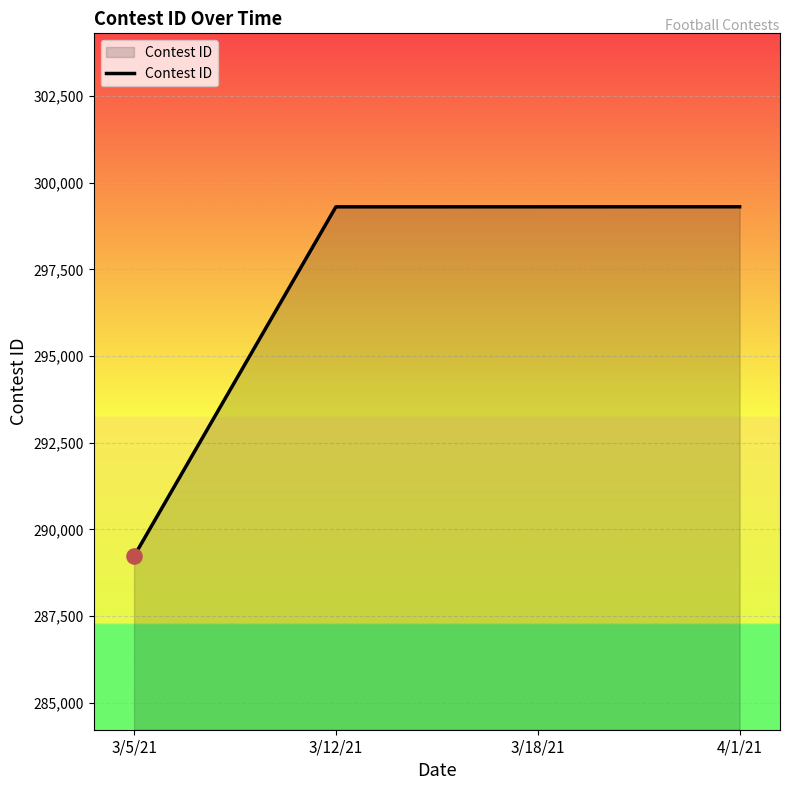

Between 3/18/21 and 3/5/21, which is larger?

3/18/21